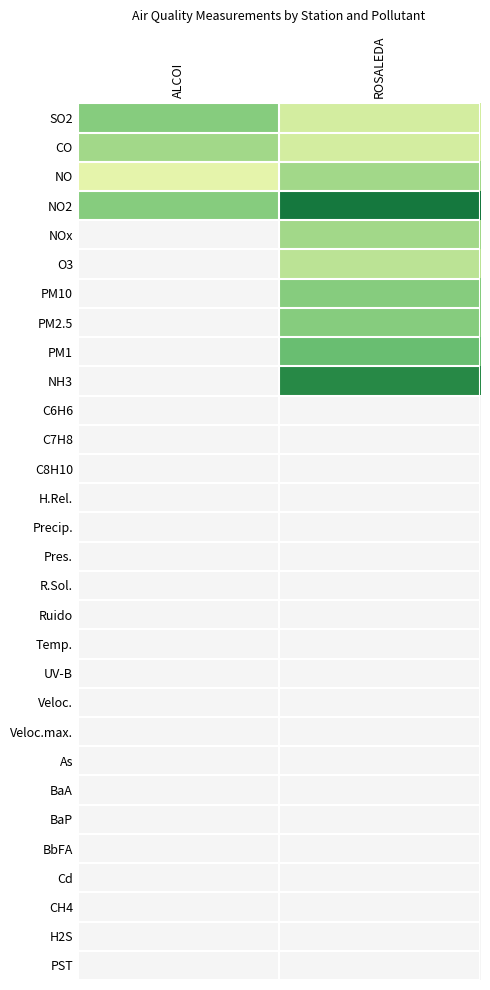

At which label does NO reach its peak?

ROSALEDA